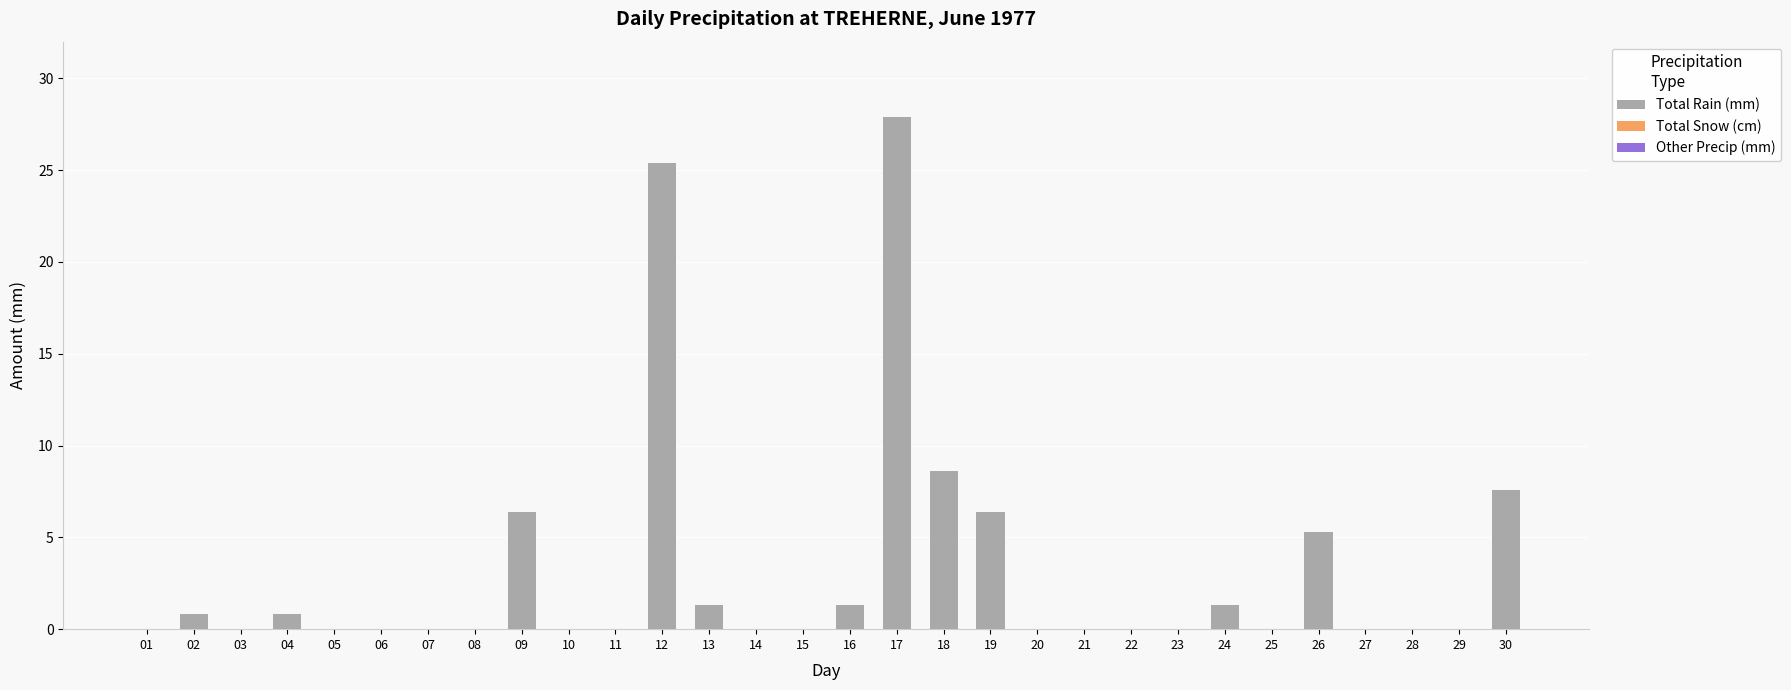

Between 08 and 13, which is larger?

13